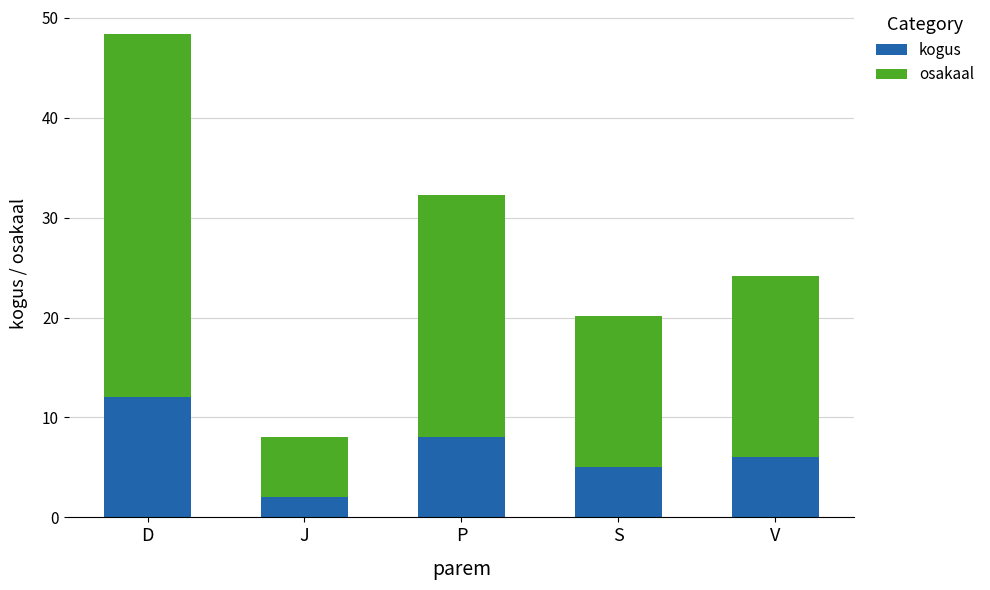

What is the approximate value of kogus at P?

8.0